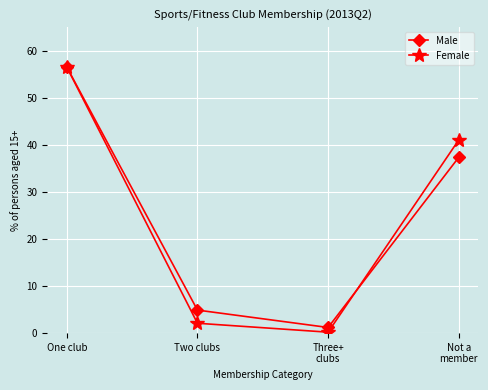

What is the total value across all series at One club?

113.2